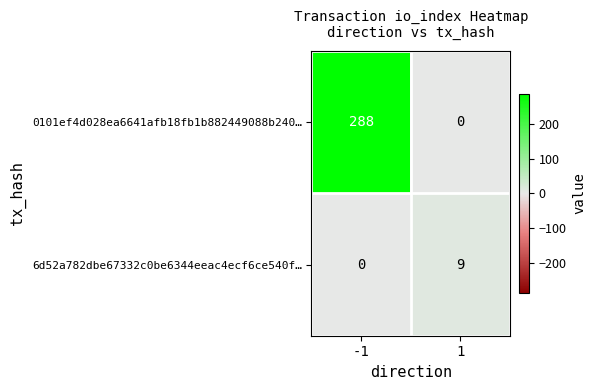

Rank the series by their maximum value, from highest to lowest.

0101ef4d028ea6641afb18fb1b882449088b240…, 6d52a782dbe67332c0be6344eeac4ecf6ce540f…